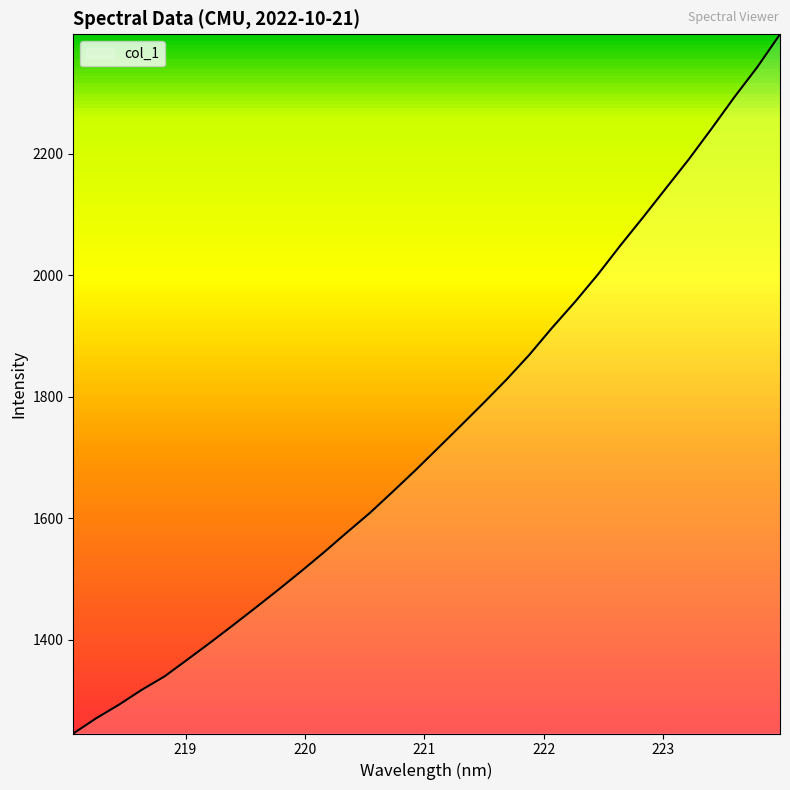

What is the greatest value displayed?

2397.0